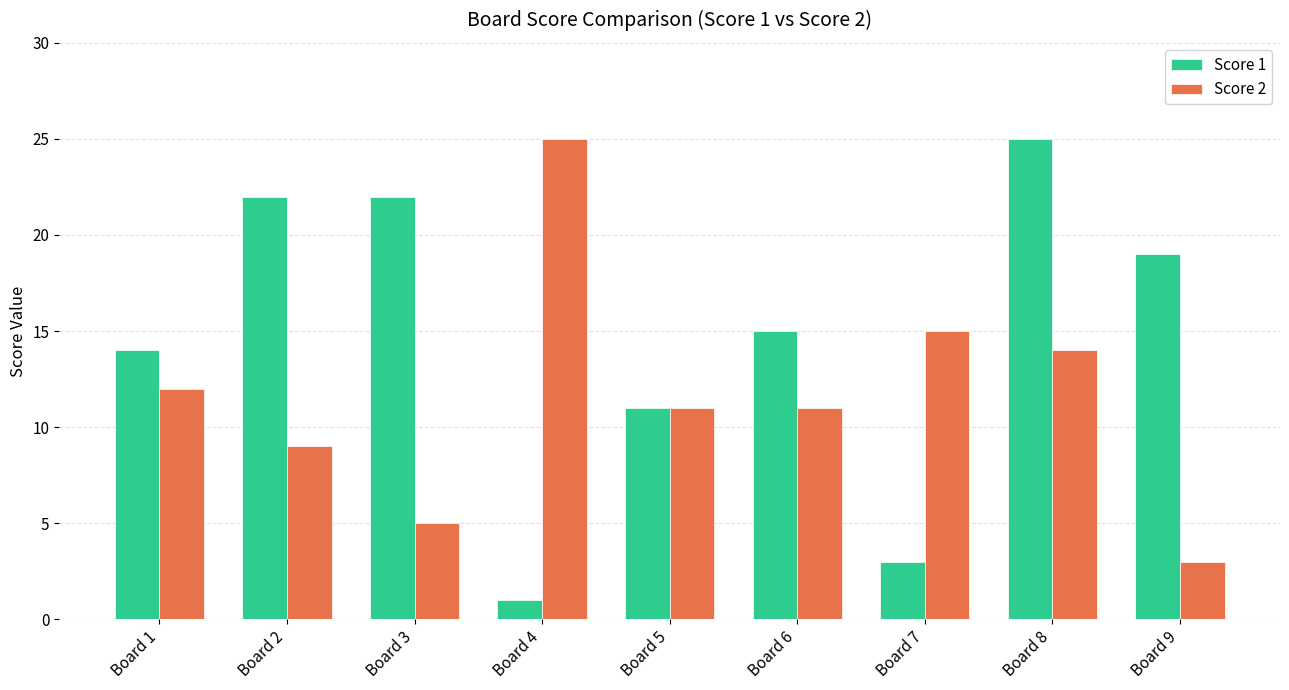

How many series are shown in this chart?

2